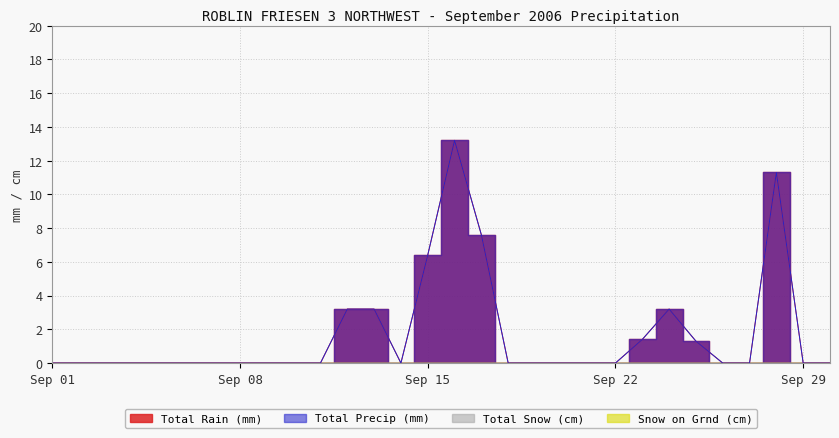

Between 2006-09-09 and 2006-09-10, which series saw the biggest shift?

Total Rain (mm)